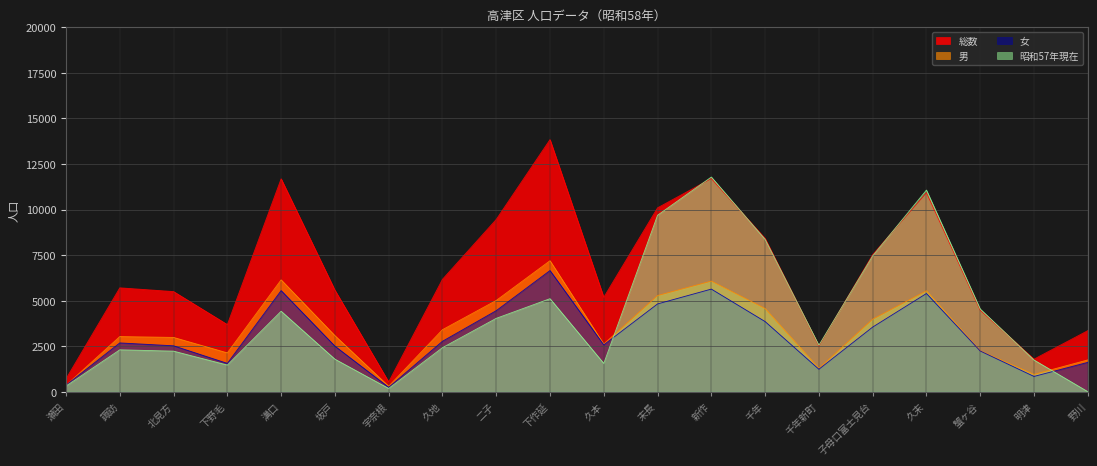

What position from the right is 溝口?

16